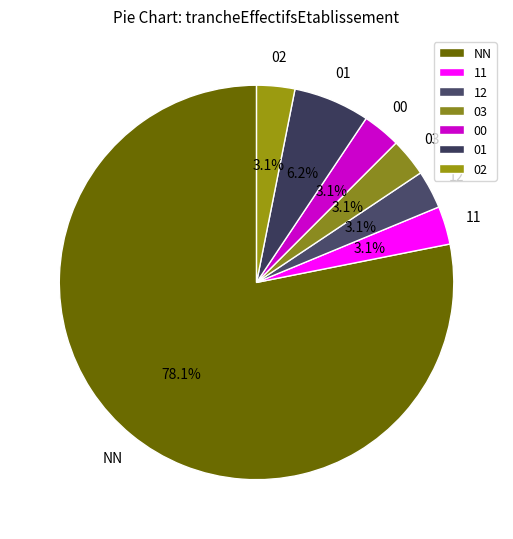

To the nearest percent, what percentage of the pie is 11?

3%